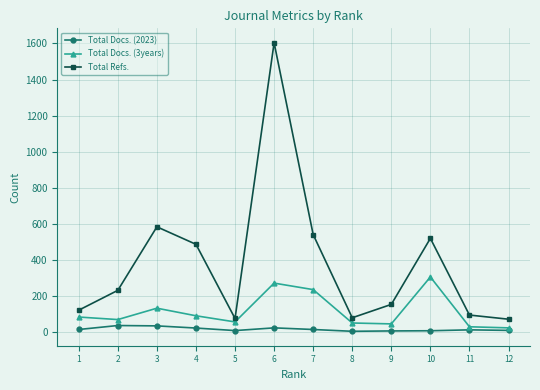

True or false: Total Docs. (3years) has more than 2 interior local peaks.

True